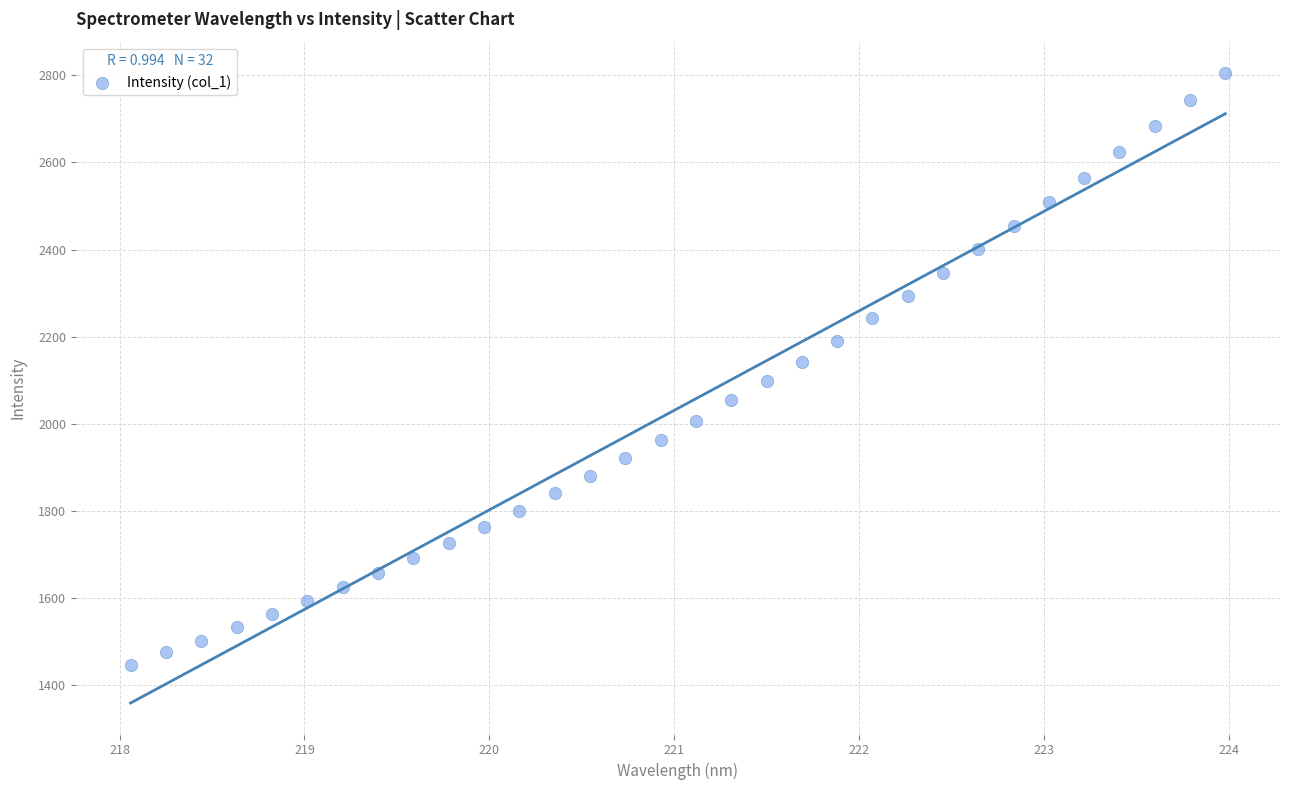

What is the range of X values (max minus min)?

5.9